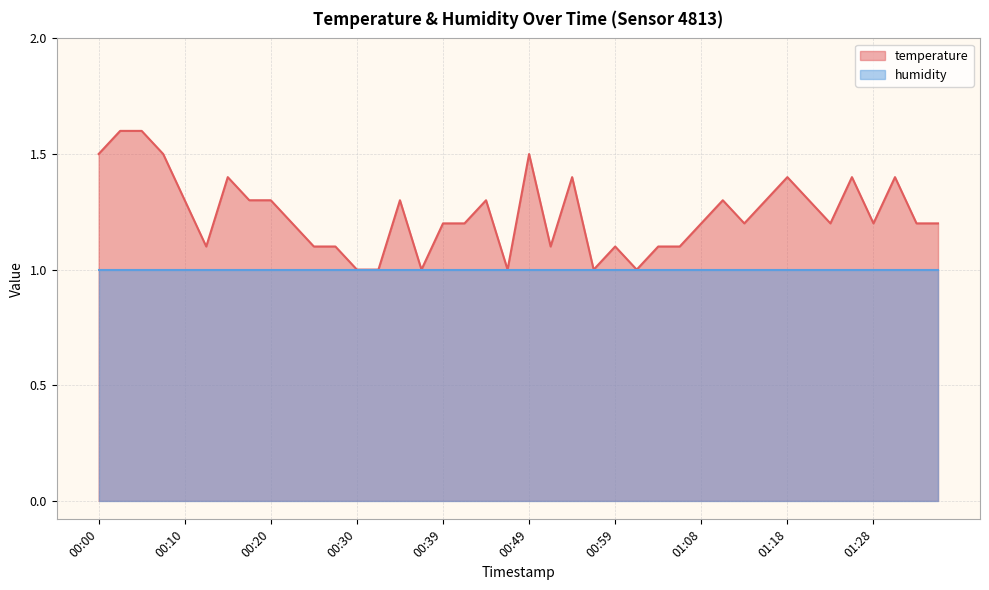

What is the sum of the values at 01:31 and 00:20?

2.7